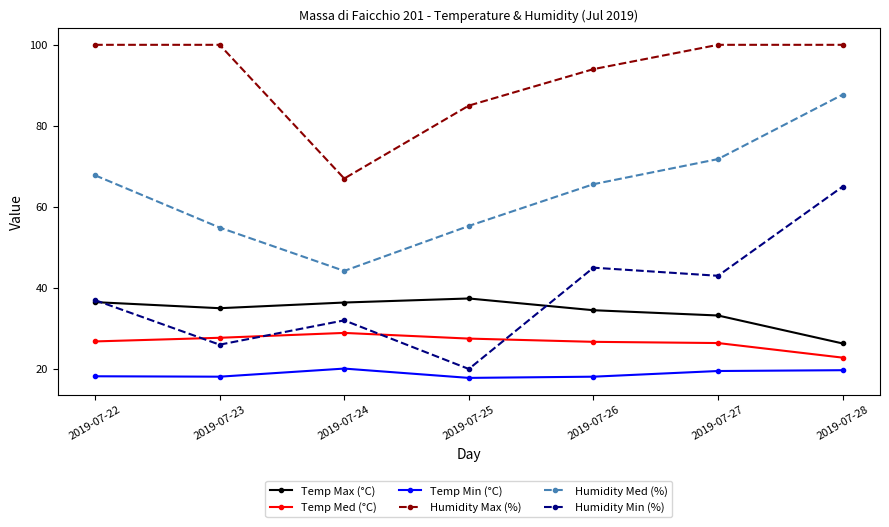

How many lines are shown in the chart?

6